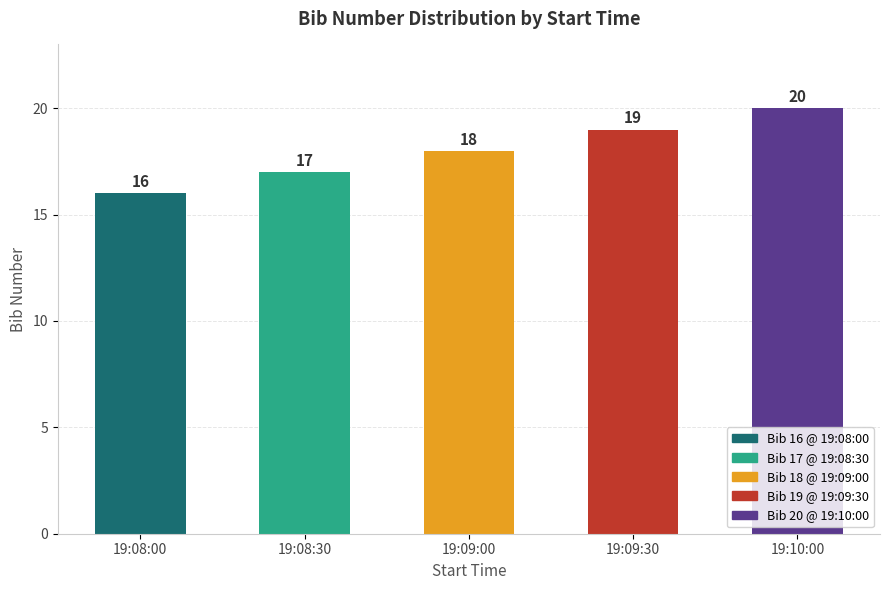

How many values are between 17 and 19?

3